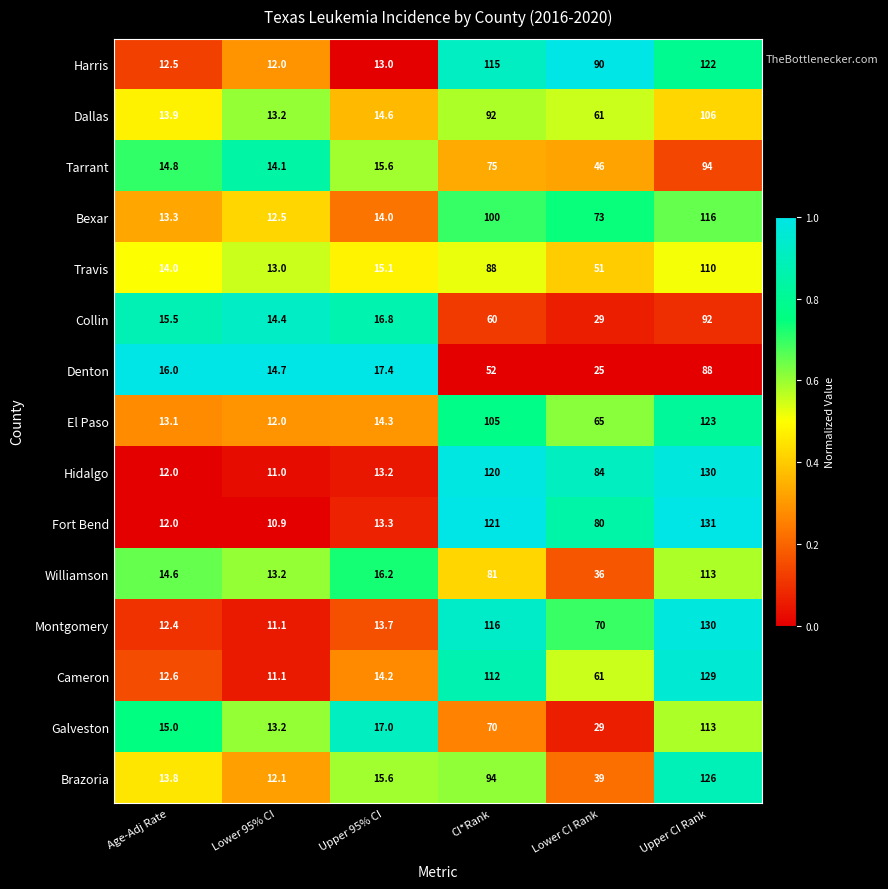

What is the difference between the maximum and minimum values in the Galveston series?

99.8